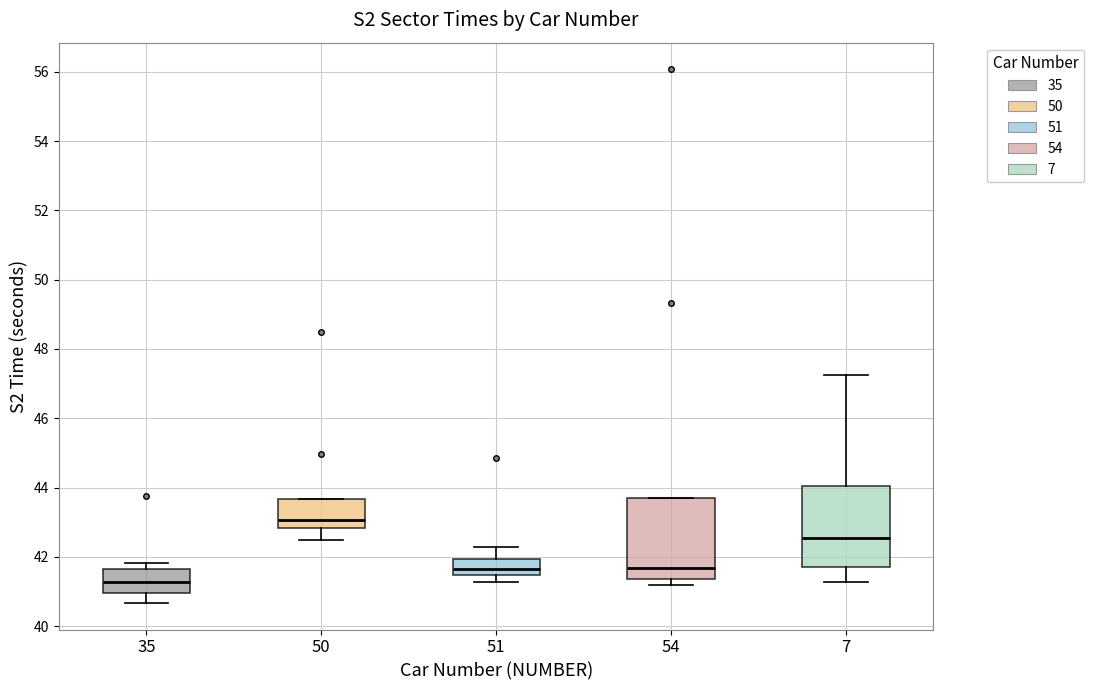

Reading left to right, read every box against the y-axis: the position of its median line, the range the box covers, and the ends of its whiskers. The values are not printed on the chart, so give them approximately, as read against the axis.

35: median 41.2, box 41.0 to 41.6, whiskers 40.6 to 41.8
50: median 43.0, box 42.8 to 43.6, whiskers 42.4 to 43.6
51: median 41.6, box 41.4 to 42.0, whiskers 41.2 to 42.2
54: median 41.6, box 41.4 to 43.6, whiskers 41.2 to 43.6
7: median 42.6, box 41.6 to 44.0, whiskers 41.2 to 47.2